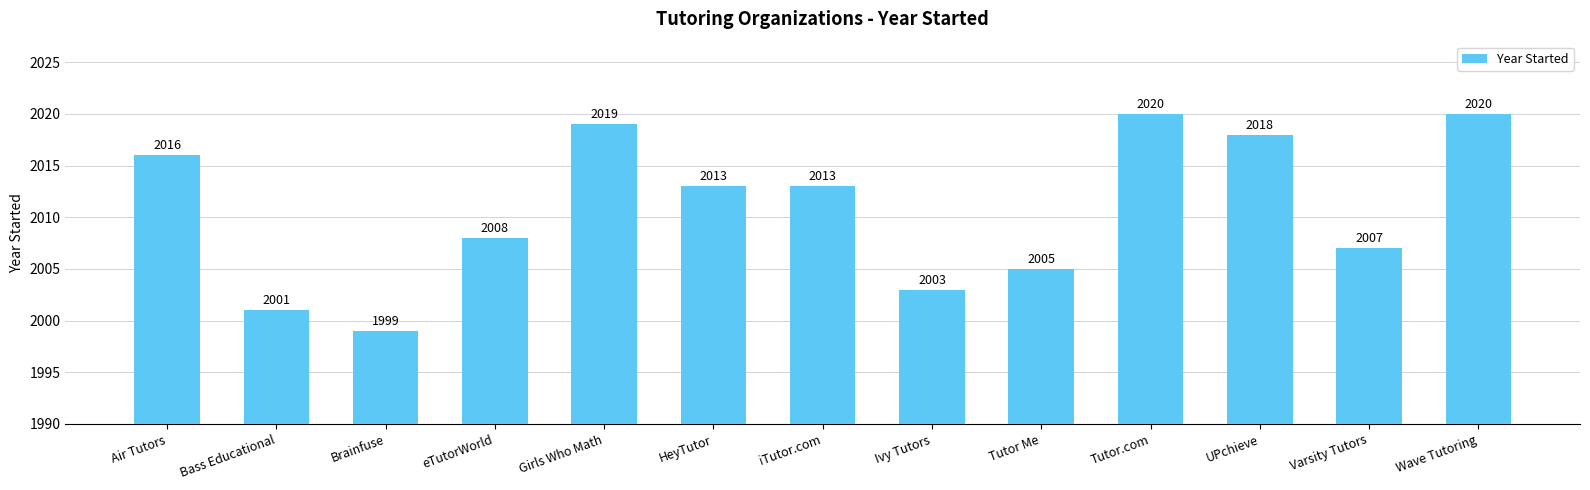

Where is the data nearest to the value 2009?

eTutorWorld